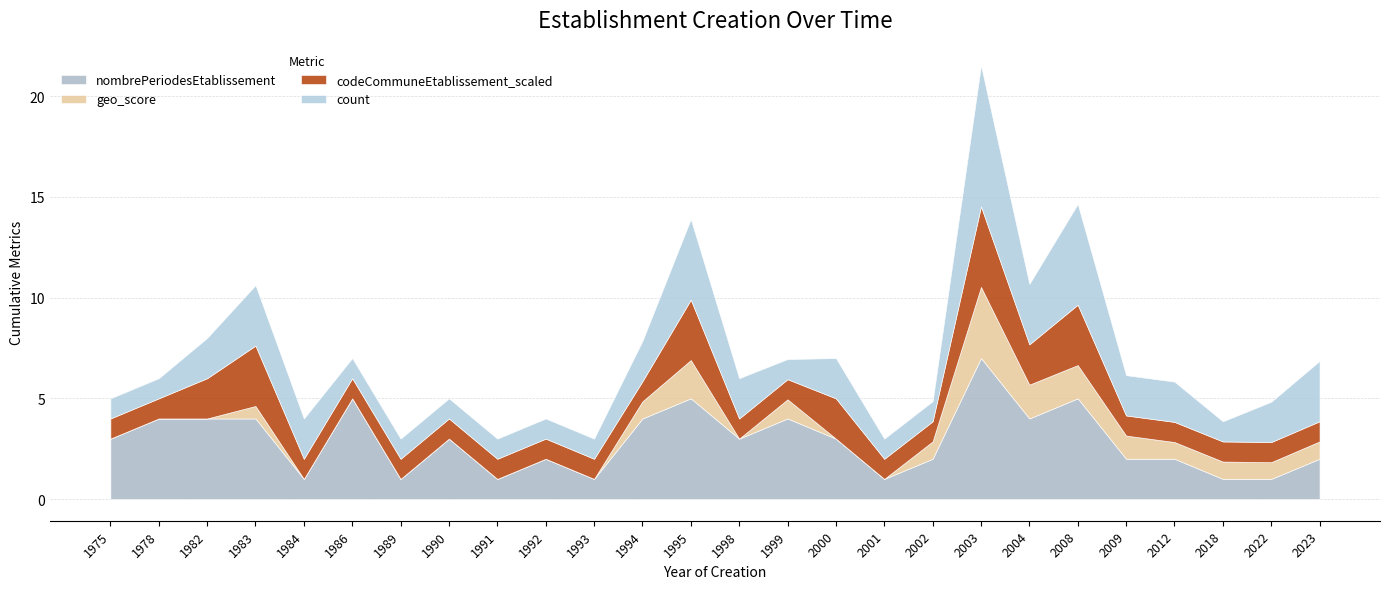

In nombrePeriodesEtablissement, how many points are higher than both neighbors (excluding endpoints)?

7